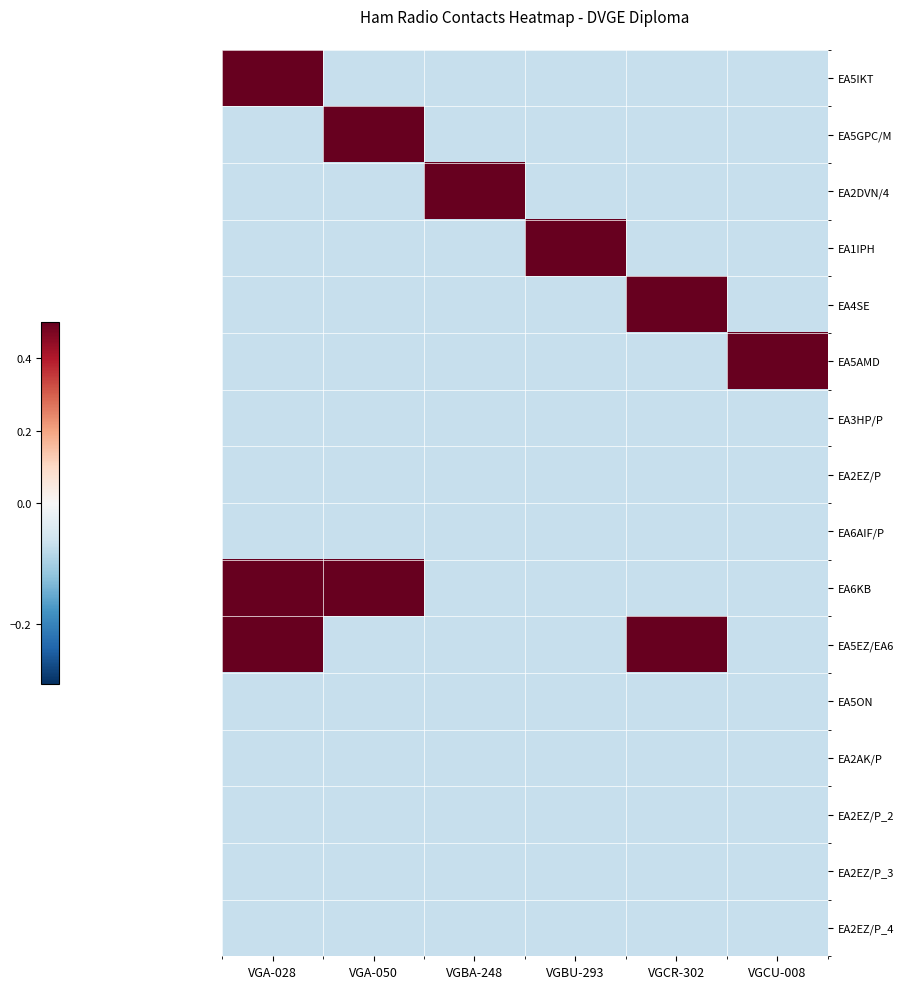

Count the number of categories in the chart.

6